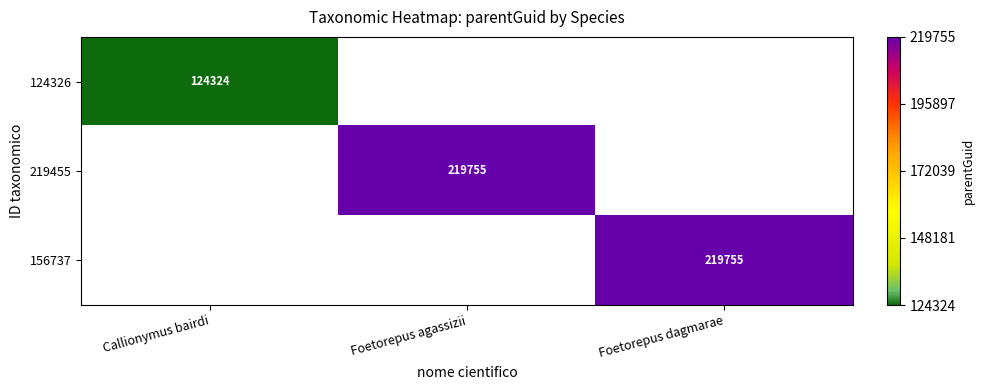

How many categories are shown in the chart?

3